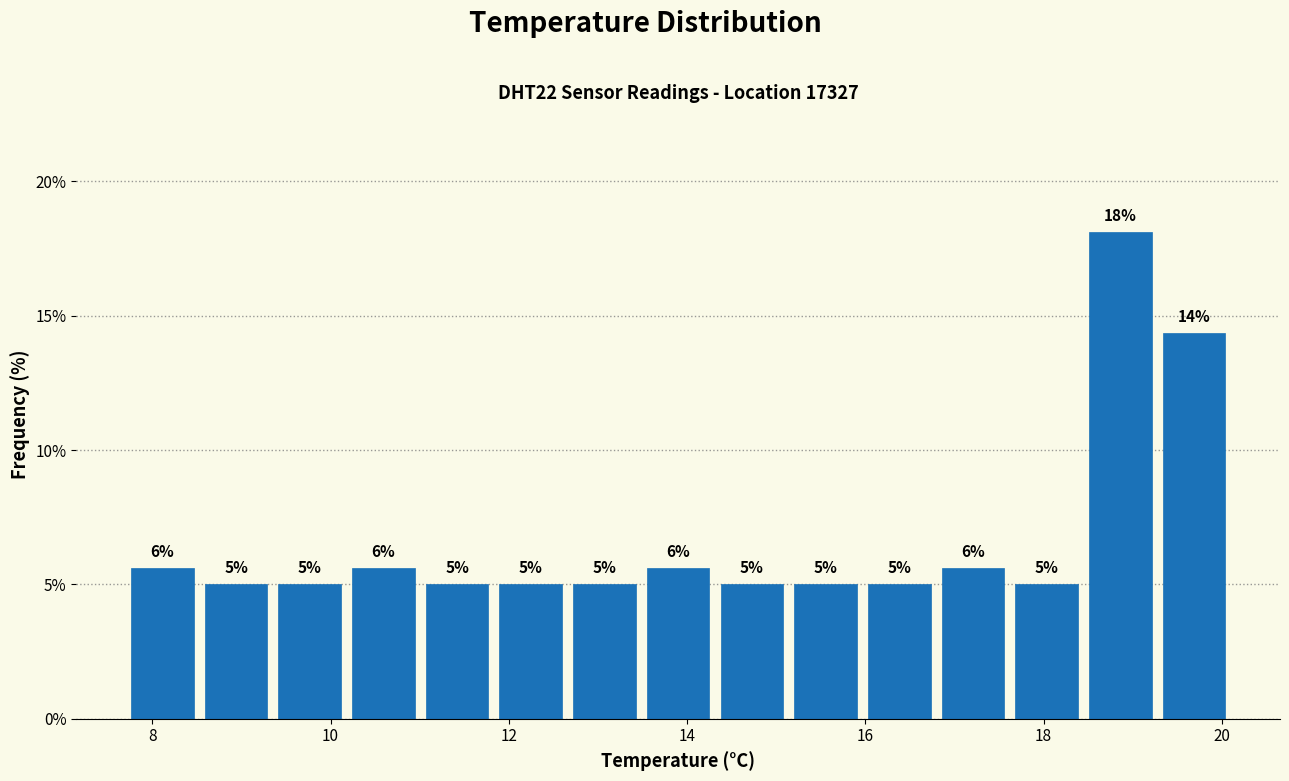

Over which range of the x-axis is the bar tallest?

18.4 to 19.2